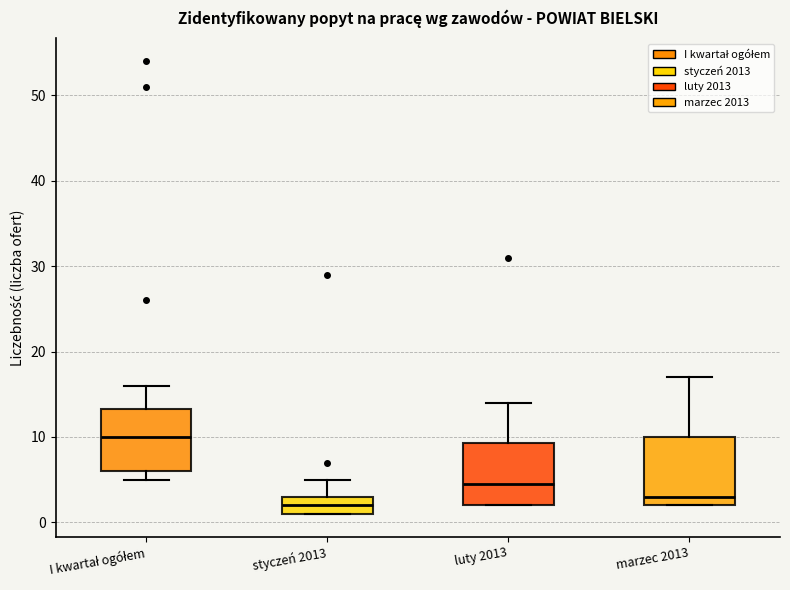

Which box's median line is the lowest?

styczeń 2013